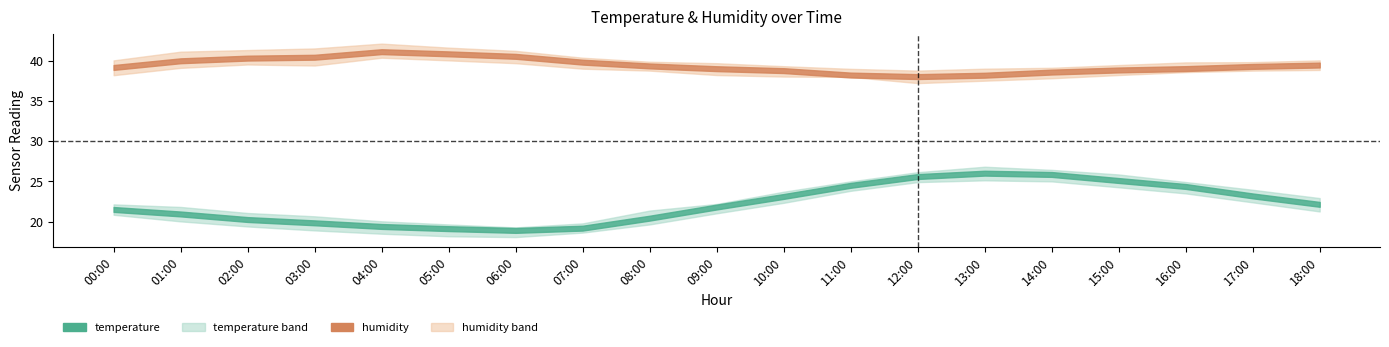

Where is the first local maximum for humidity_lower?

02:00